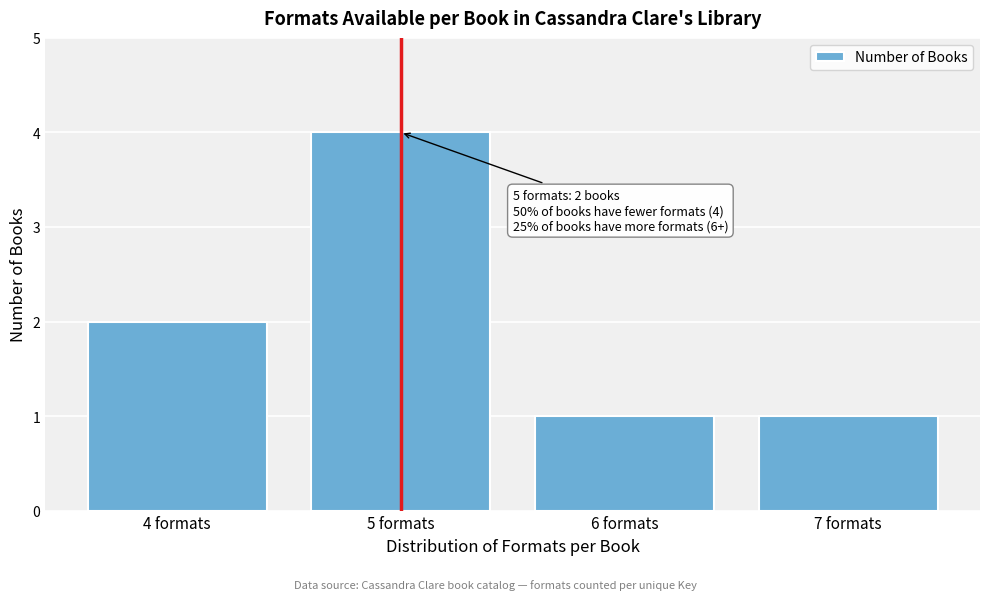

Reading right to left, list all the values displayed in this chart.

1	1	4	2